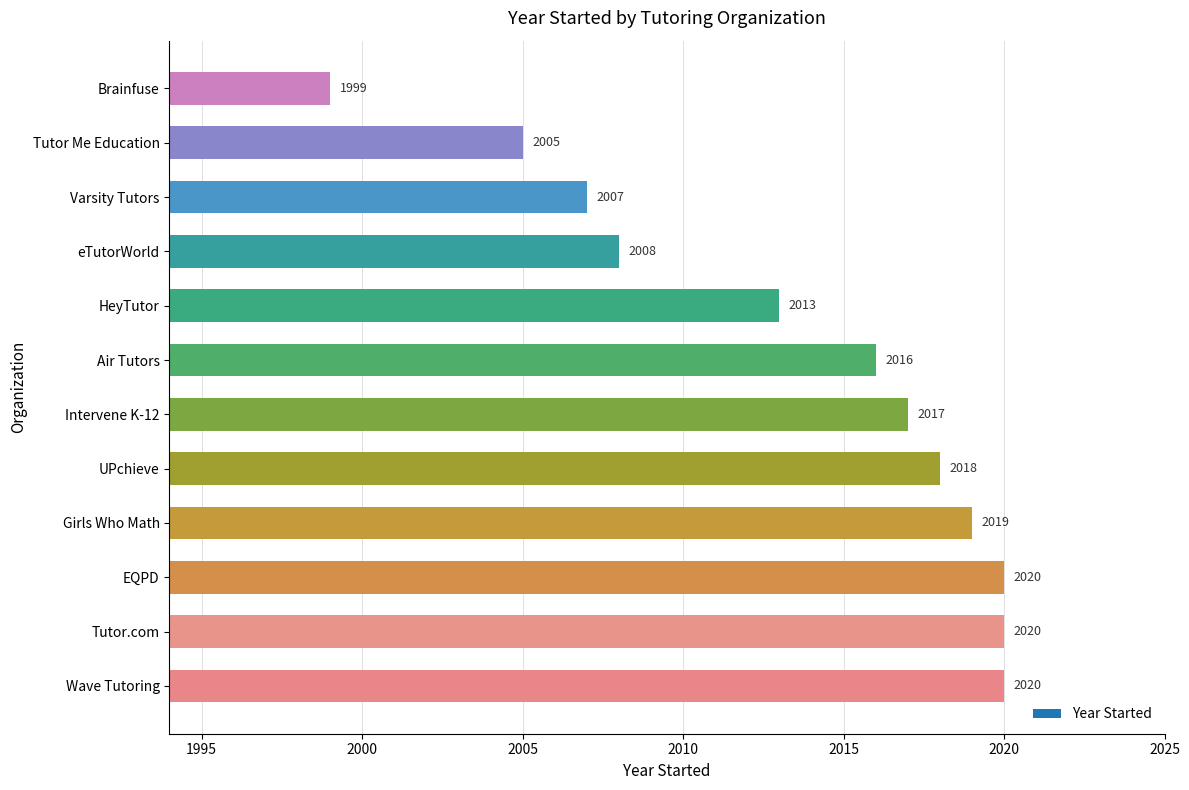

At which category does the chart reach its minimum across all series?

Brainfuse